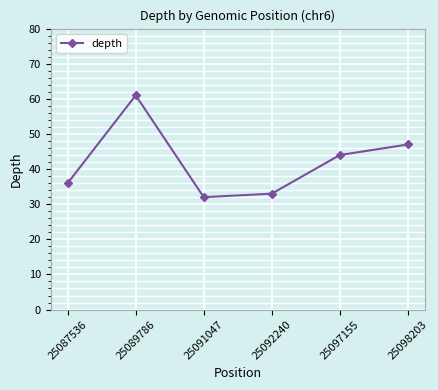

Count the number of categories in the chart.

6